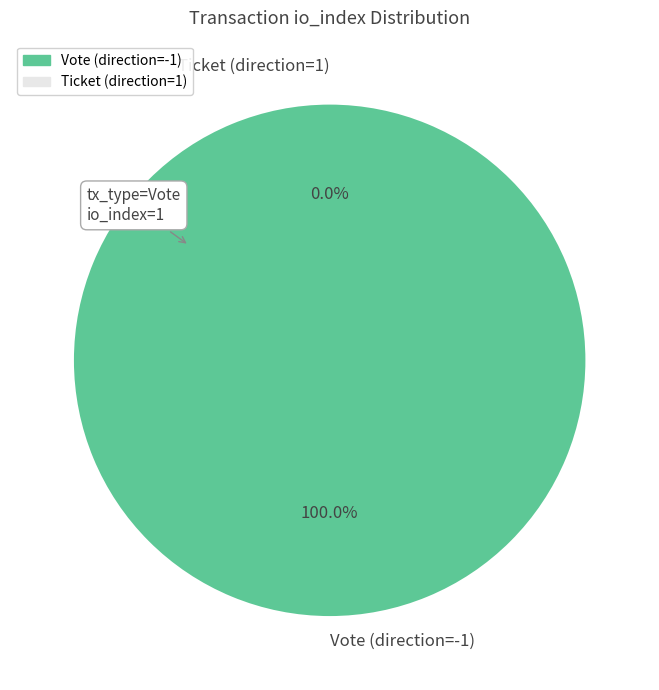

To the nearest percent, what portion does Vote (direction=-1) represent?

100%